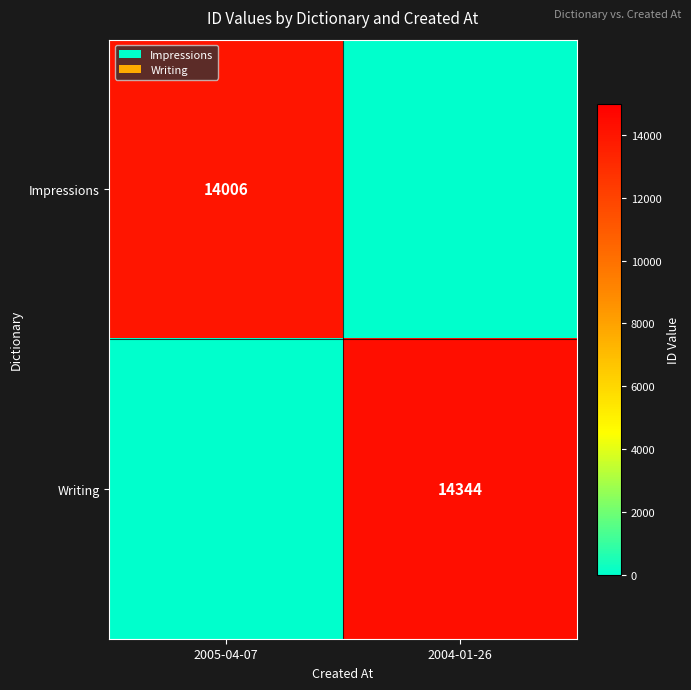

Is it true that Impressions equals 22495 at 2005-04-07?

False